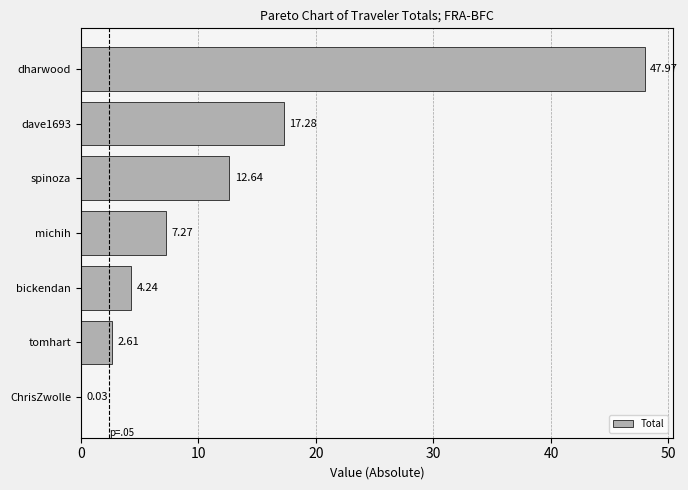

What is the ratio of the value at dave1693 to the value at michih?

2.4